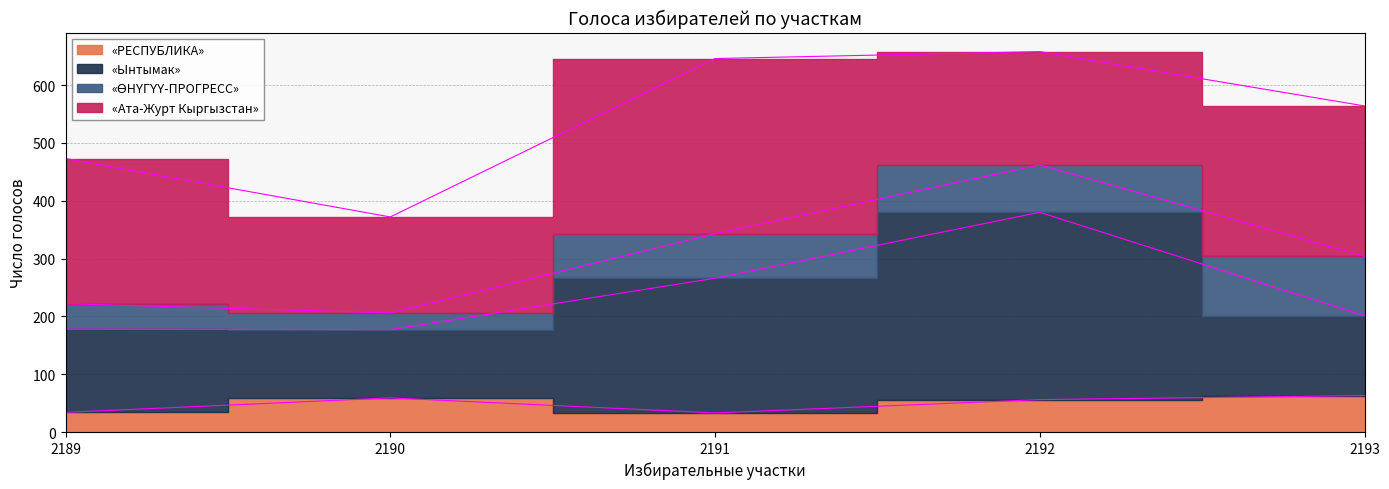

The «Ынтымак» series shows 201 at 2193. True or false?

True